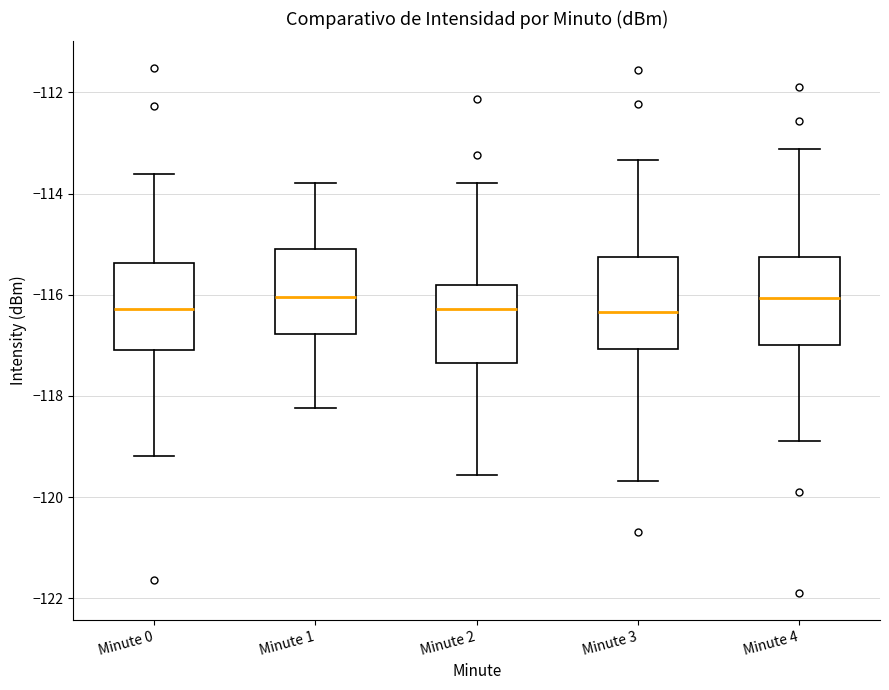

Where is the upper edge of the box for Minute 1 on the y-axis? The values are not printed on the chart, so give them approximately, as read against the axis.

-115.0